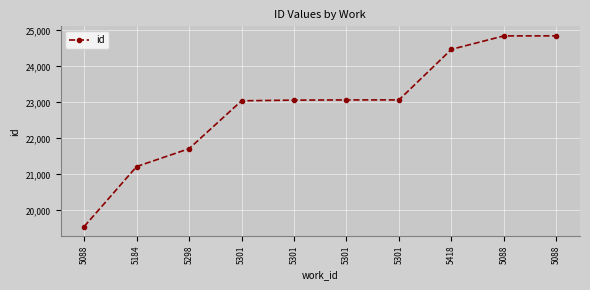

Rank the categories by value from highest to lowest.

5088, 5088, 5418, 5301, 5301, 5301, 5301, 5298, 5184, 5088